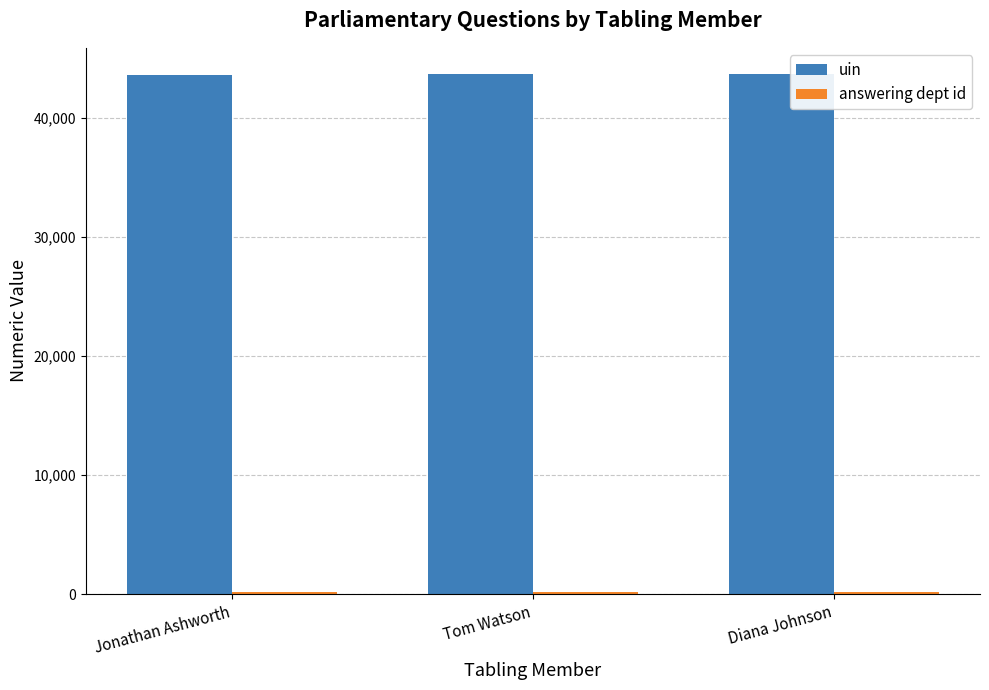

True or false: uin has a value of 14493 at Tom Watson.

False